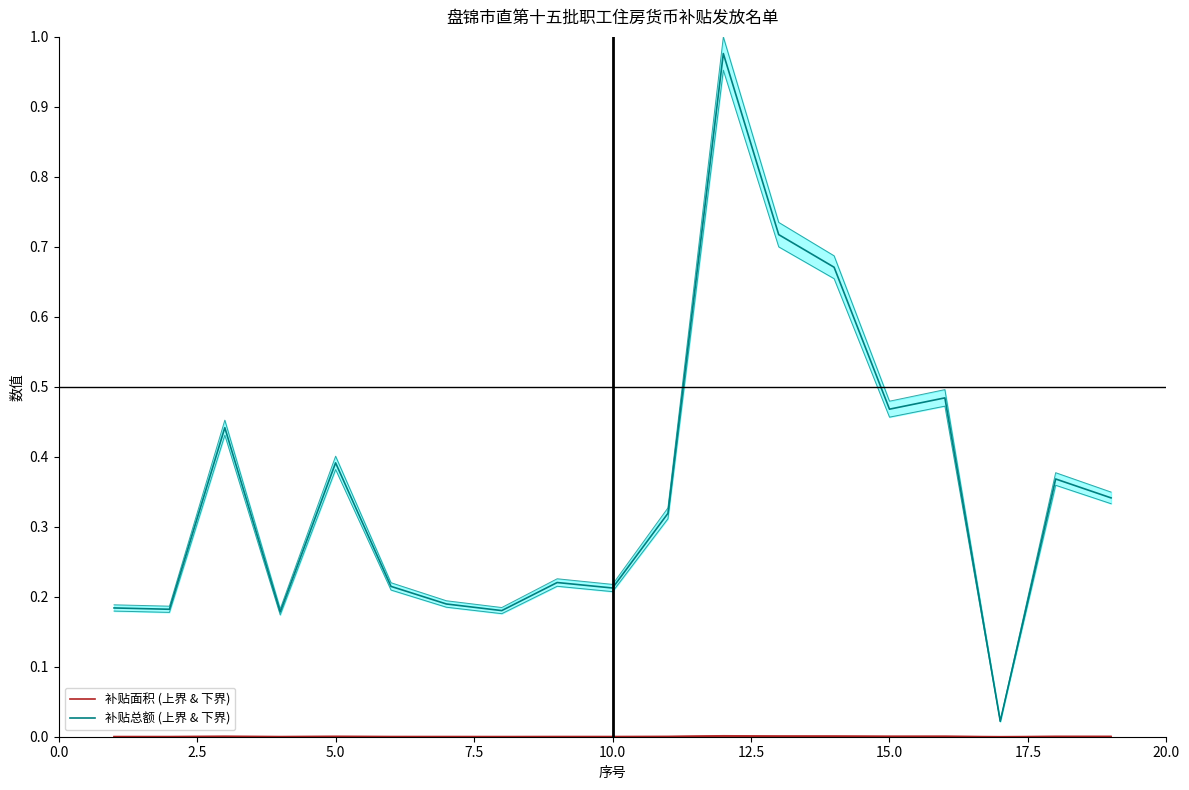

What are all the series names shown in the legend?

补贴面积 (上界 & 下界), 补贴总额 (上界 & 下界)